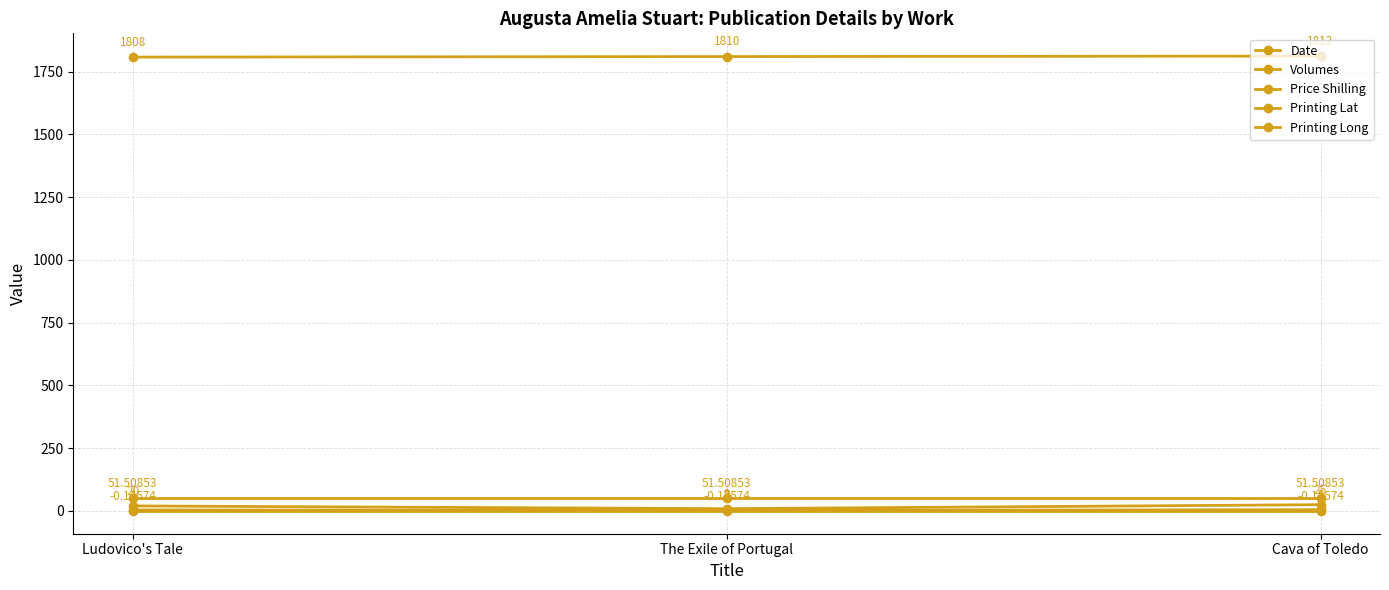

How many data points does each series have?

3